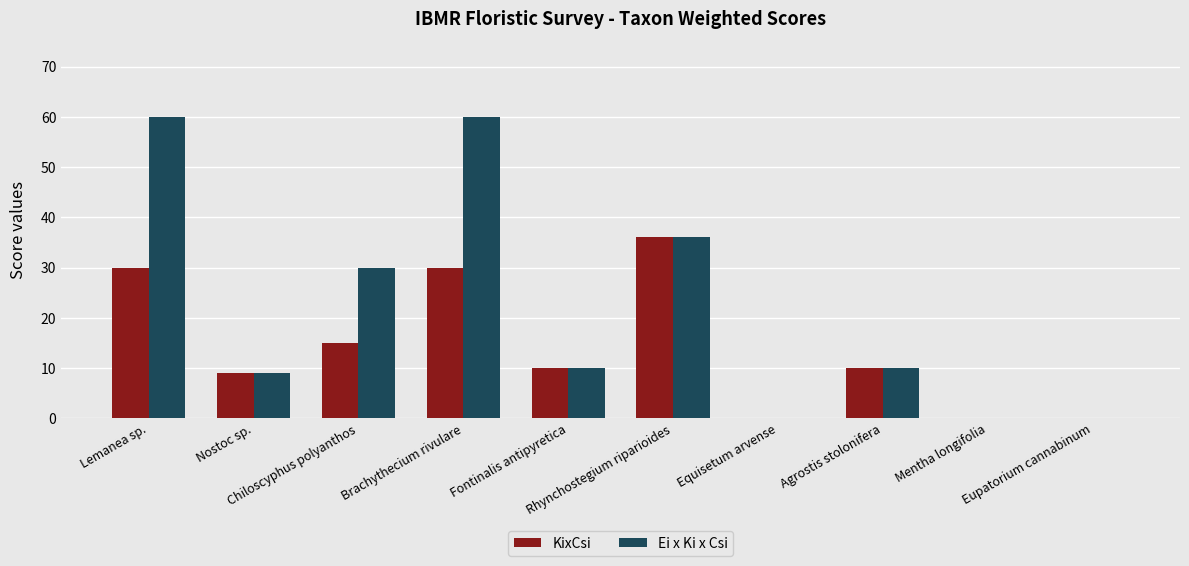

What is the highest value of the Ei x Ki x Csi series?

60